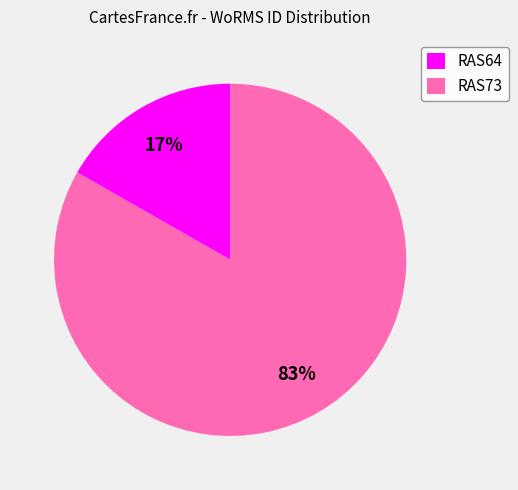

To the nearest percent, what is the average slice percentage?

50%